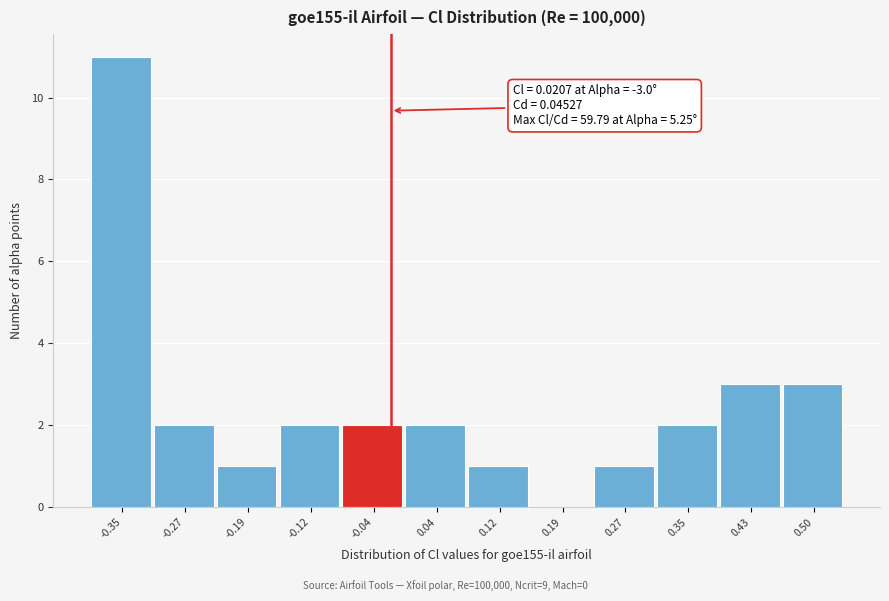

Reading right to left, list all the values displayed in this chart.

0.50=3	0.43=3	0.35=2	0.27=1	0.19=0	0.12=1	0.04=2	-0.04=2	-0.12=2	-0.19=1	-0.27=2	-0.35=11